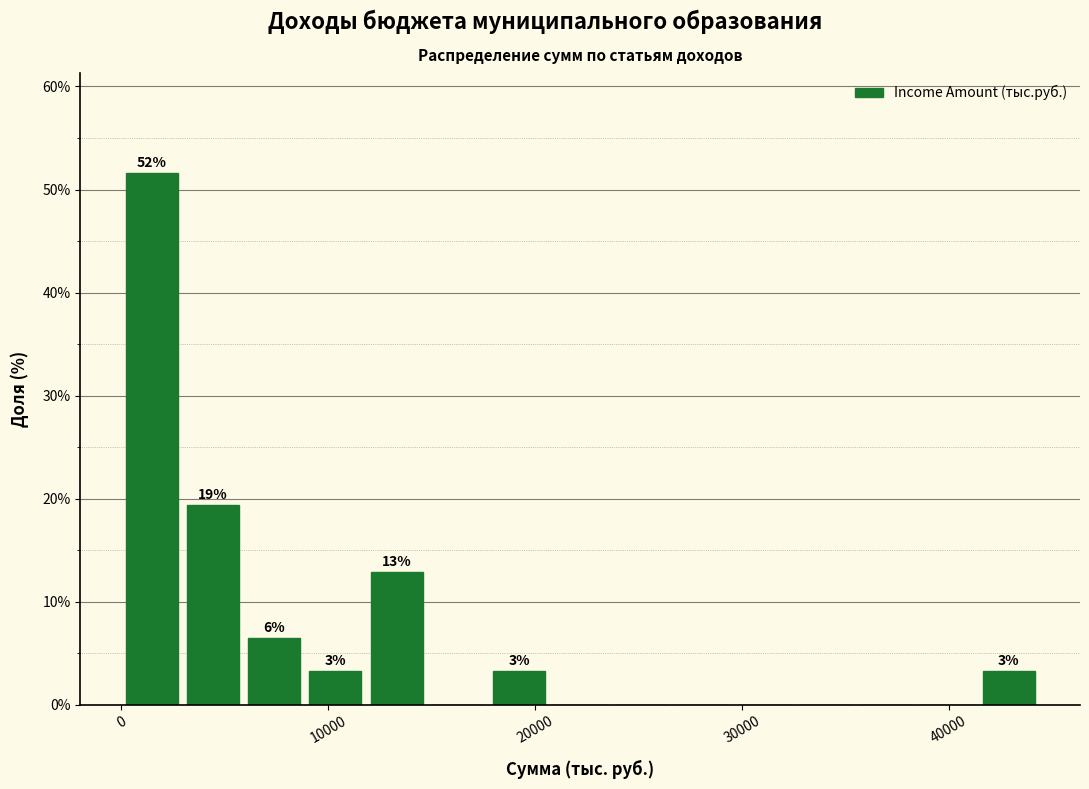

Read against the x-axis, roughly where is the centre of the tallest bar?

1000